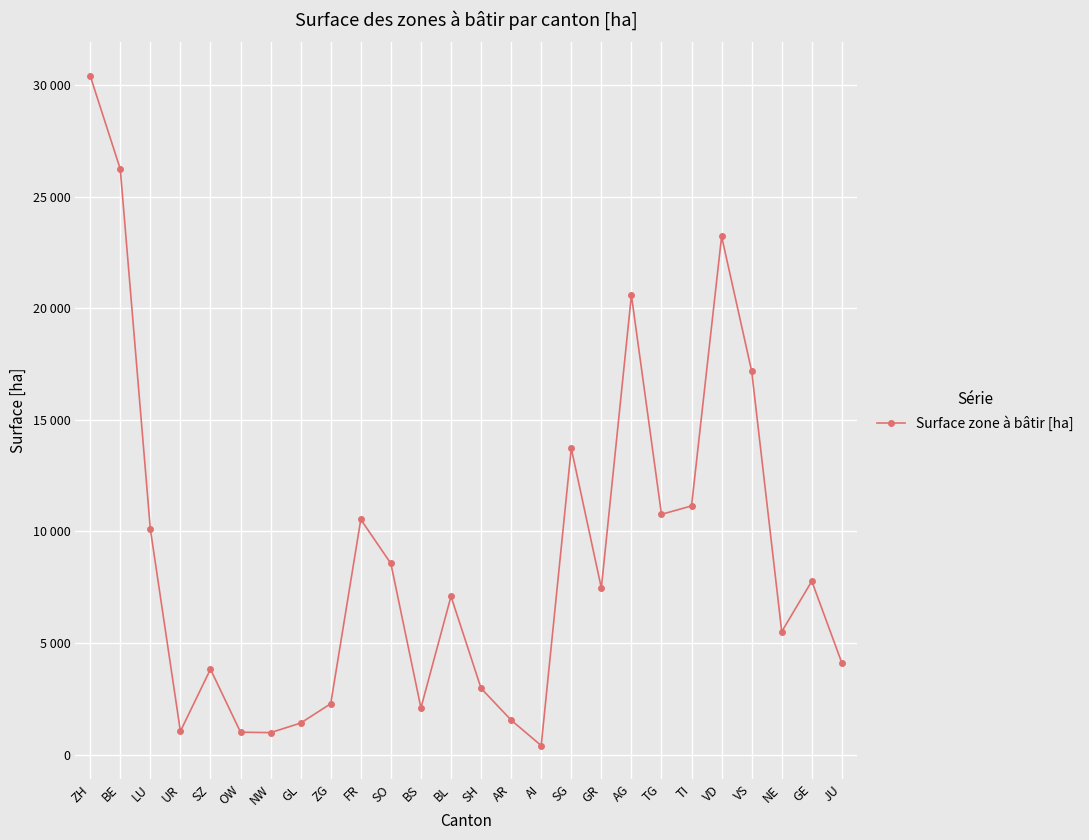

Is this an area chart (filled region under the line)?

No